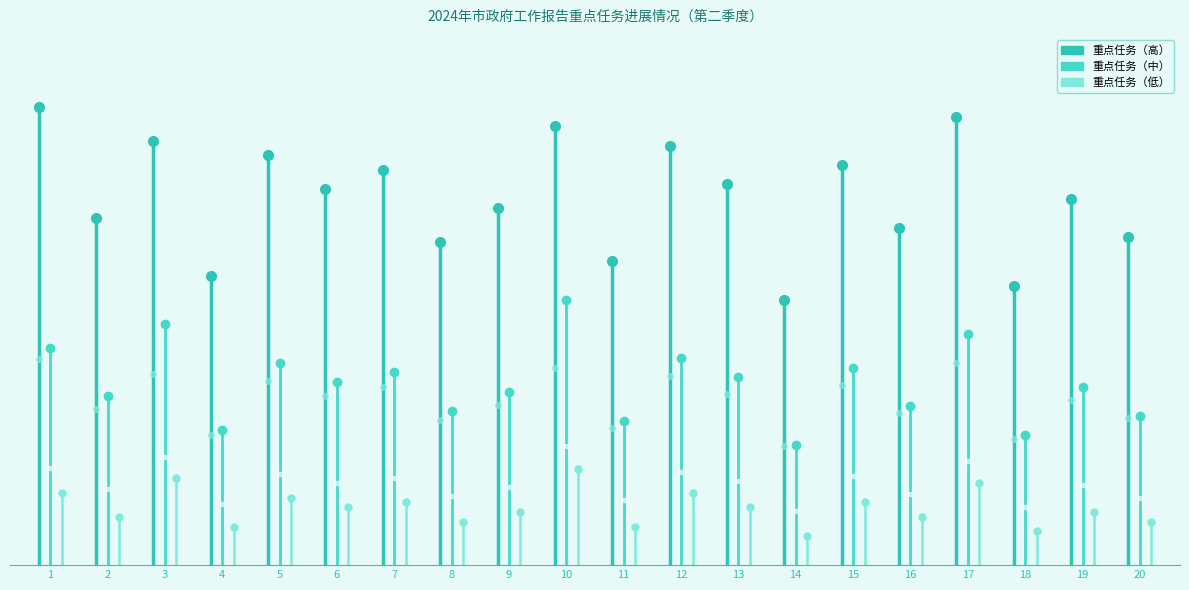

What is the difference between the maximum and minimum values in the 重点任务（低） series?

15